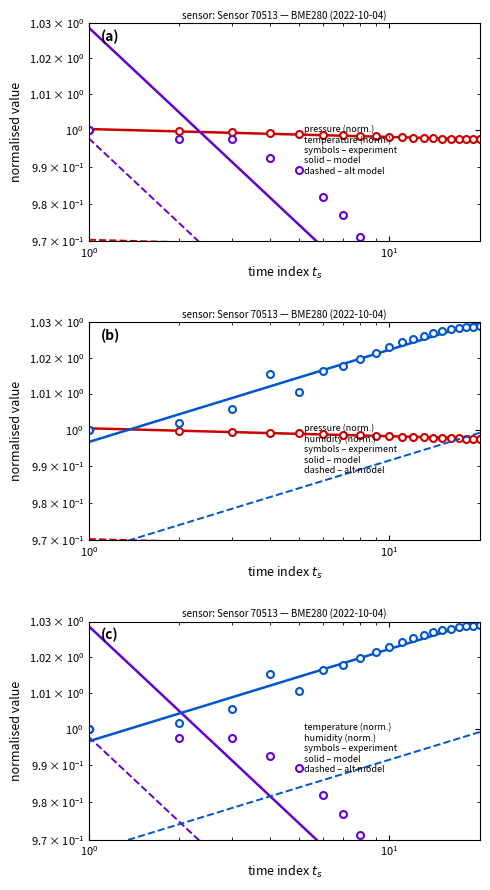

What is the approximate value of pressure at 00:27?

1.0